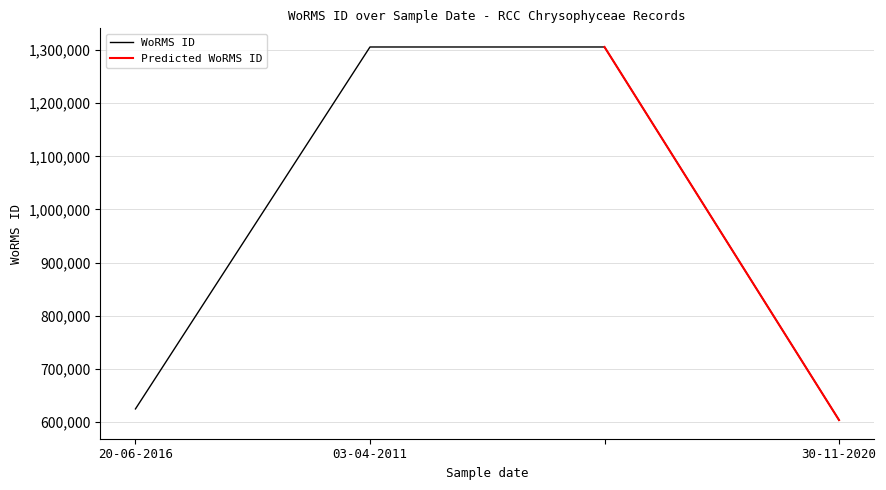

List the labels in order of value, smallest first.

30-11-2020, 20-06-2016, , 03-04-2011